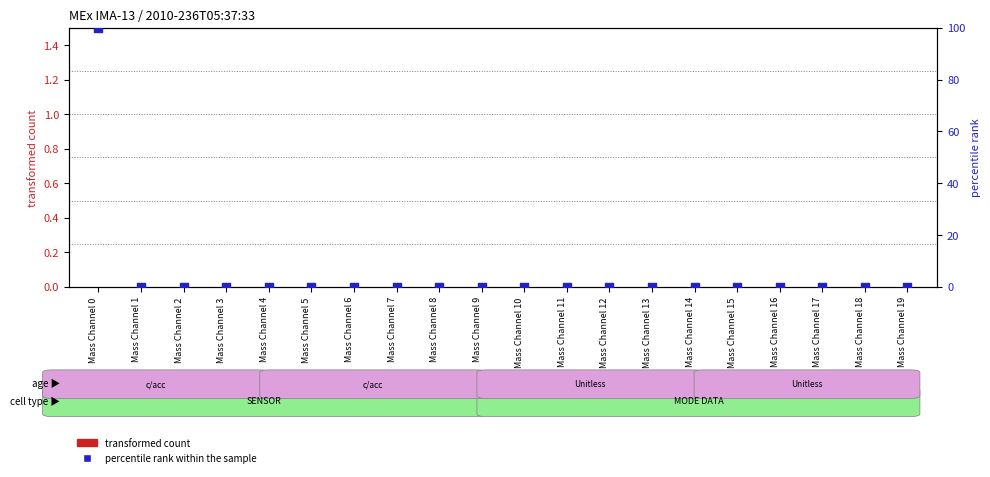

What are all the series names shown in the legend?

transformed count, percentile rank within the sample